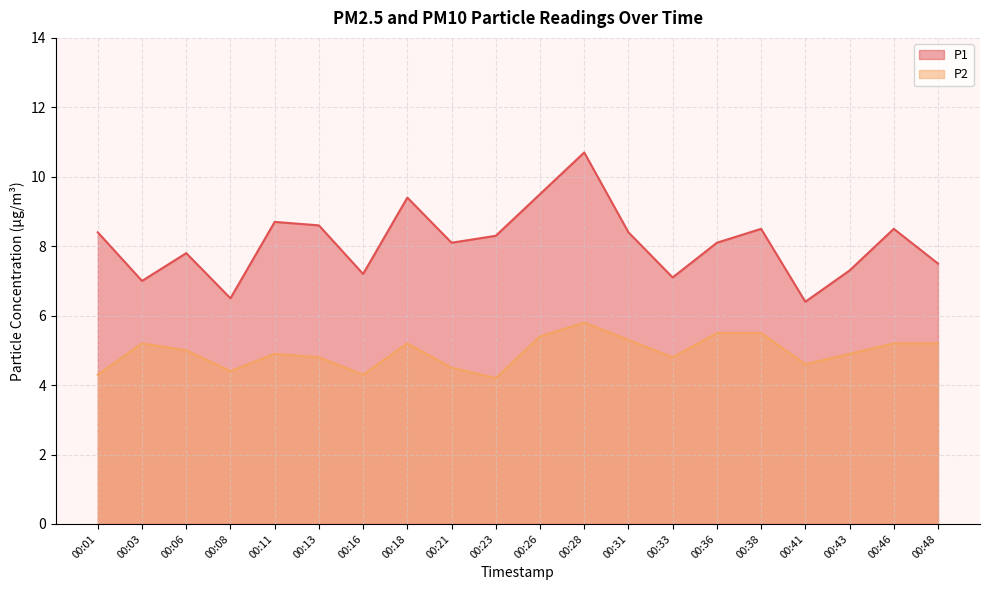

True or false: P1 and P2 intersect in this chart.

False